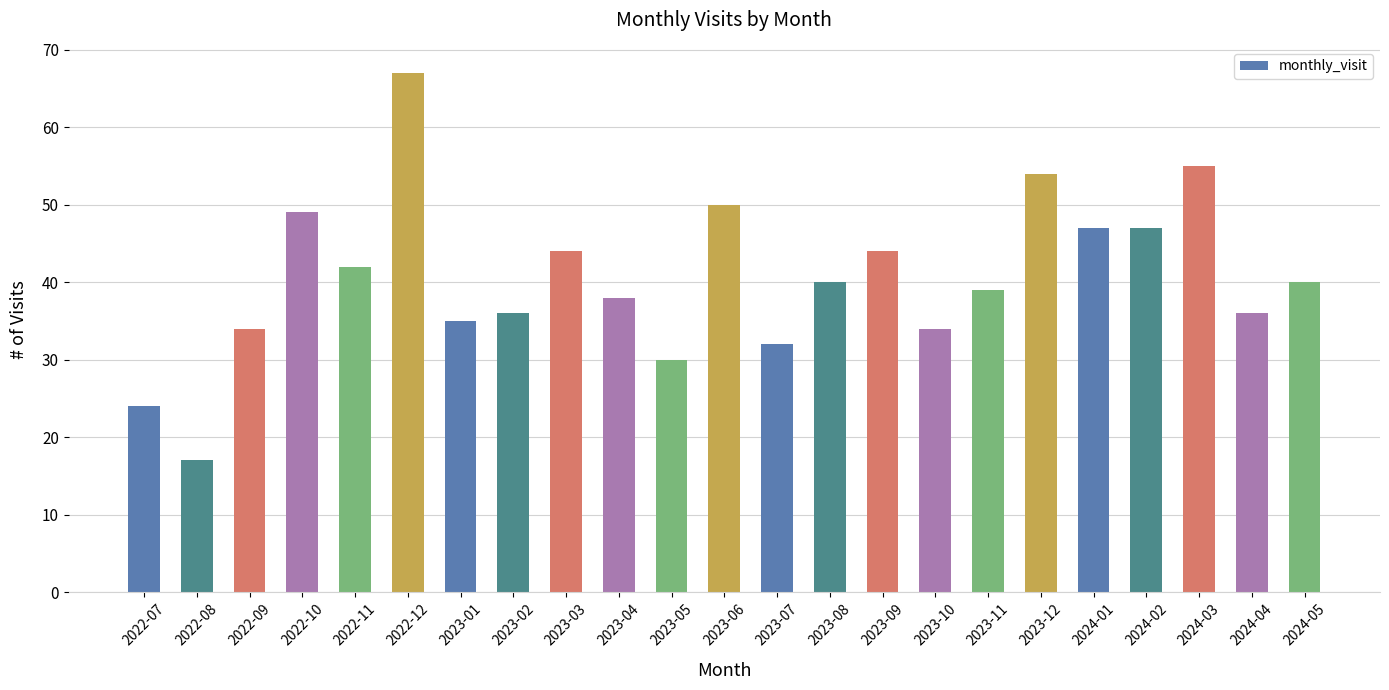

Reading left to right, what are all the values shown in this chart?

24	17	34	49	42	67	35	36	44	38	30	50	32	40	44	34	39	54	47	47	55	36	40